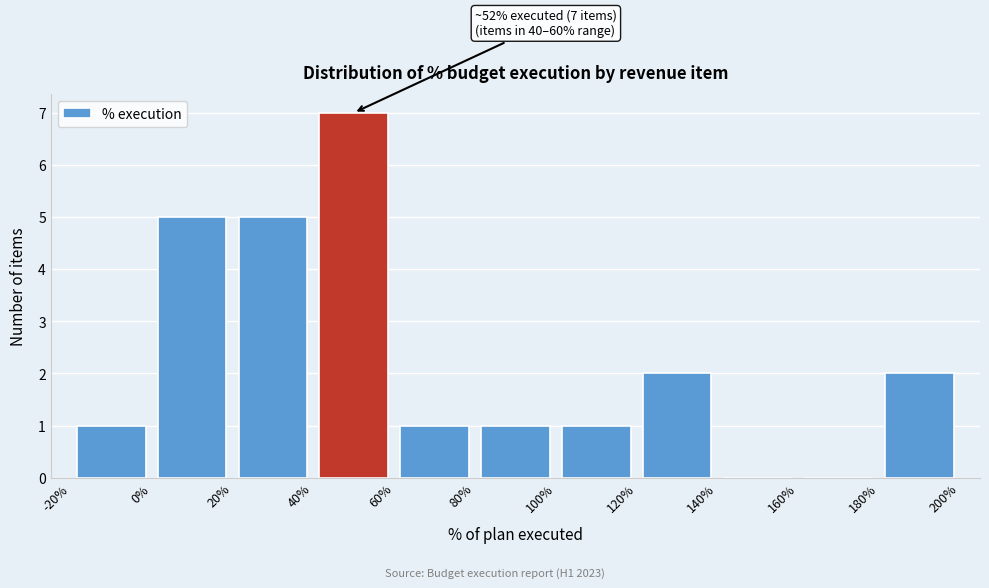

Over which range of the x-axis is the bar tallest?

40% to 60%